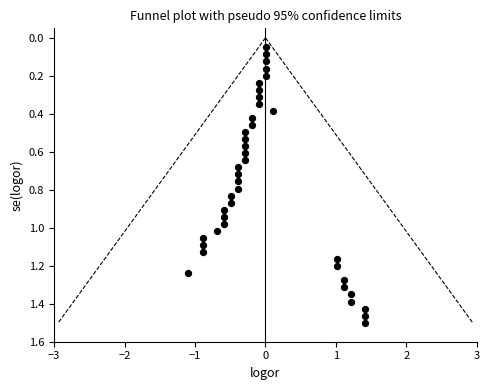

What is the range of X values (max minus min)?

2.5